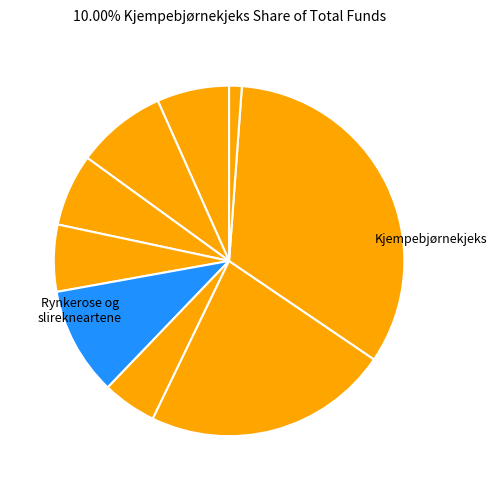

How many segments does this pie chart have?

9